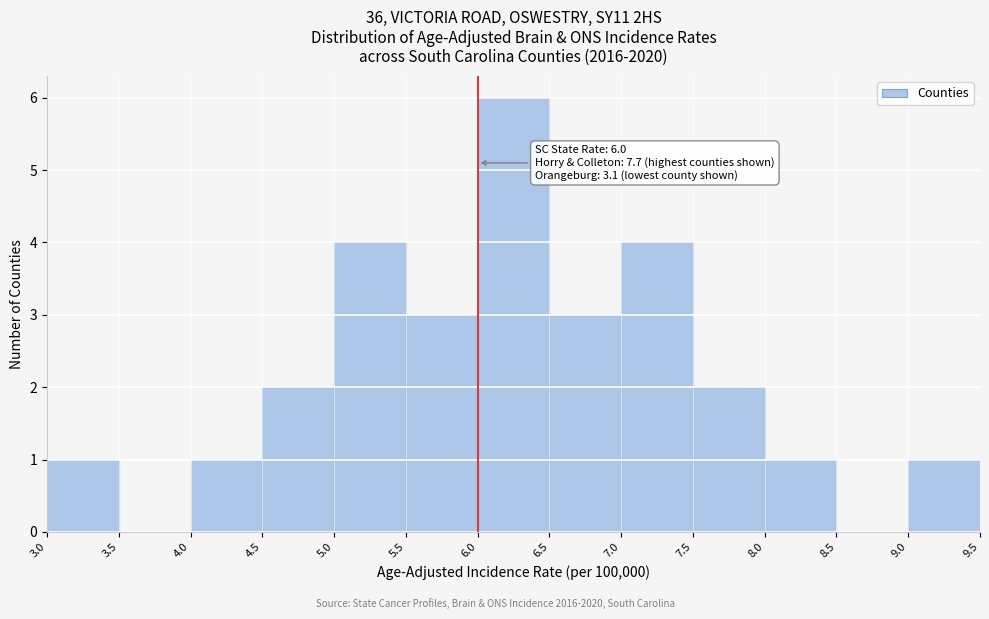

Over which range of the x-axis is the bar tallest?

6.0 to 6.5